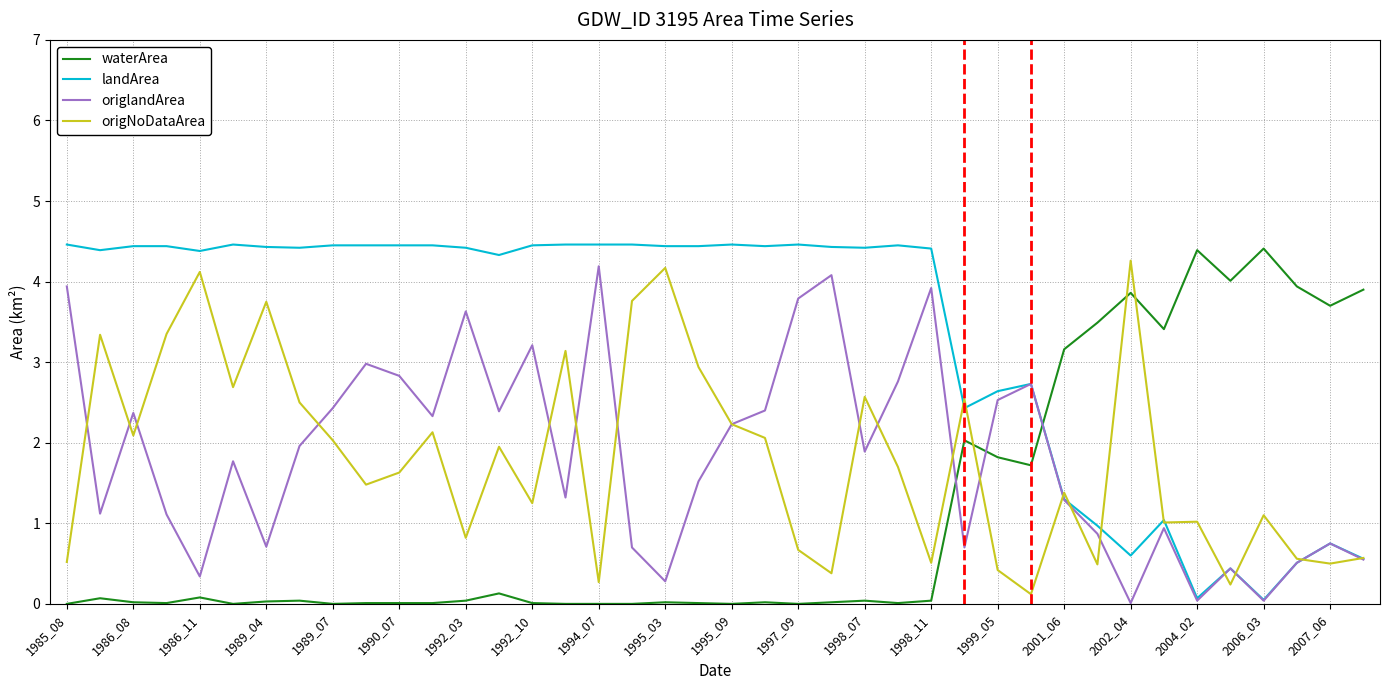

What is the maximum value for origNoDataArea?

4.3